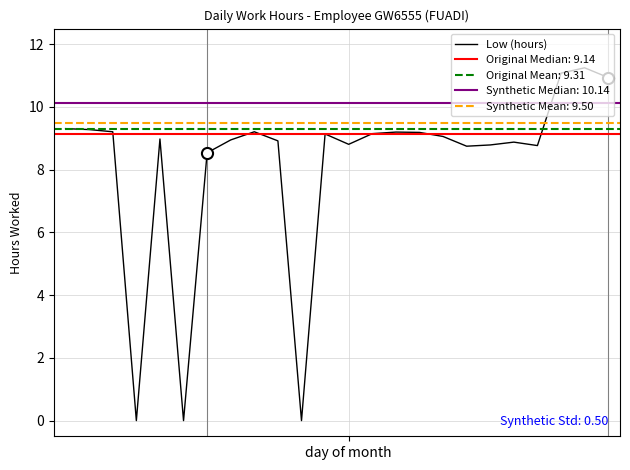

What is the greatest value displayed?

11.2